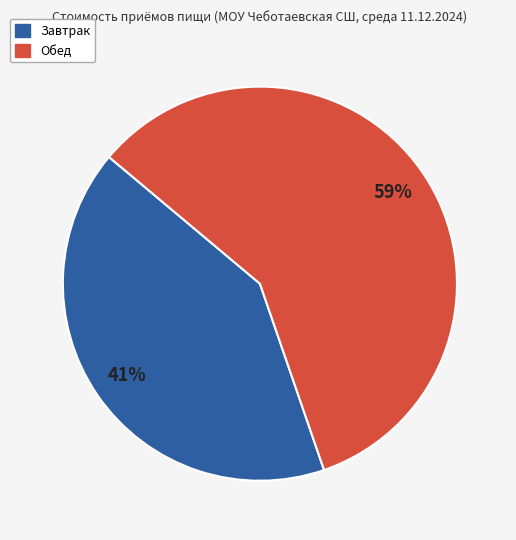

Is there any slice that represents more than half of the pie?

Yes